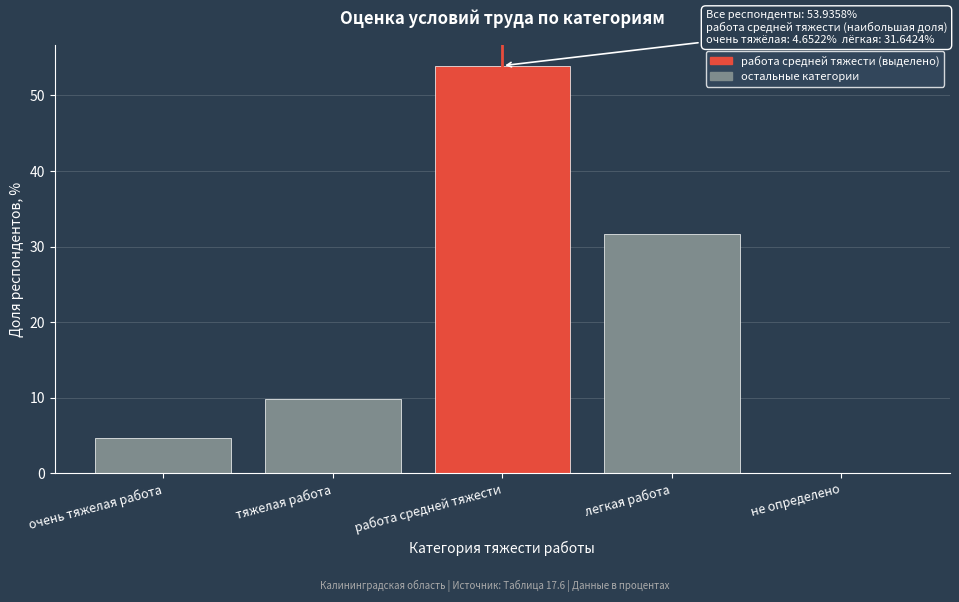

Reading right to left, extract all data points from this chart.

не определено=0.0	легкая работа=31.6	работа средней тяжести=53.9	тяжелая работа=9.8	очень тяжелая работа=4.7